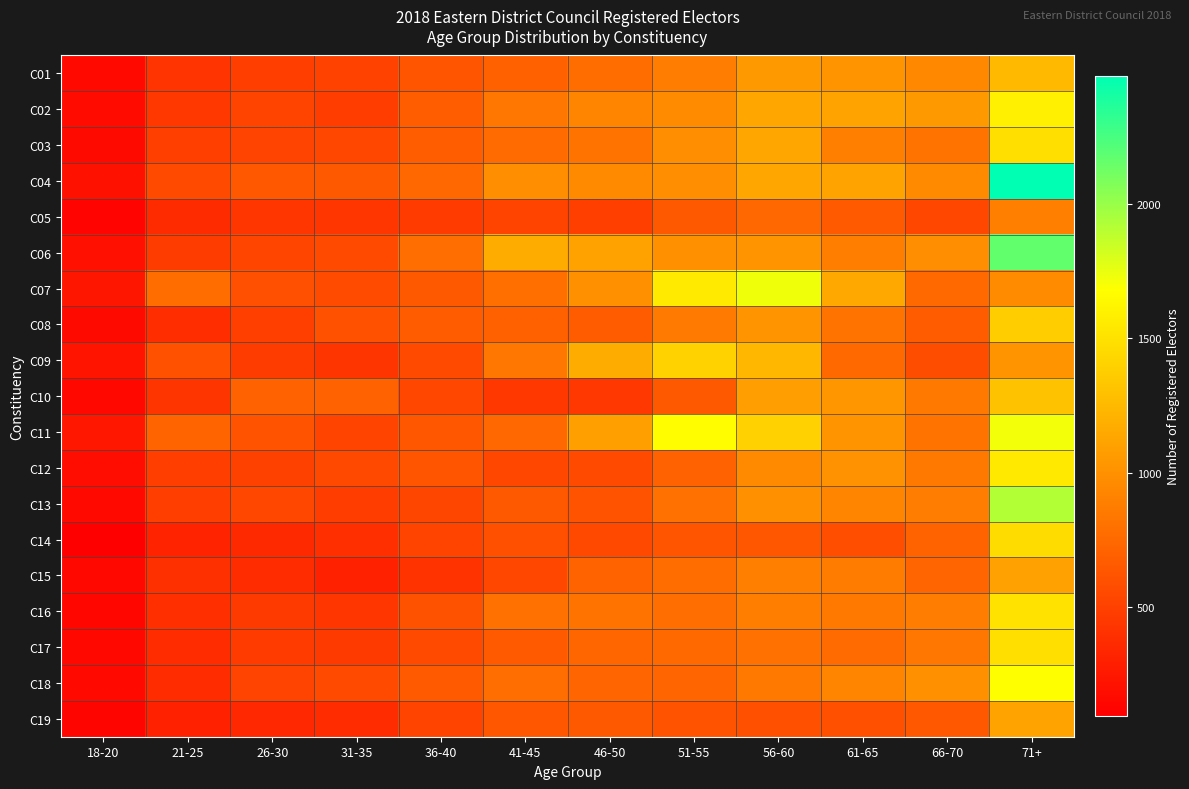

What is the total value across all series at 51-55?

17394